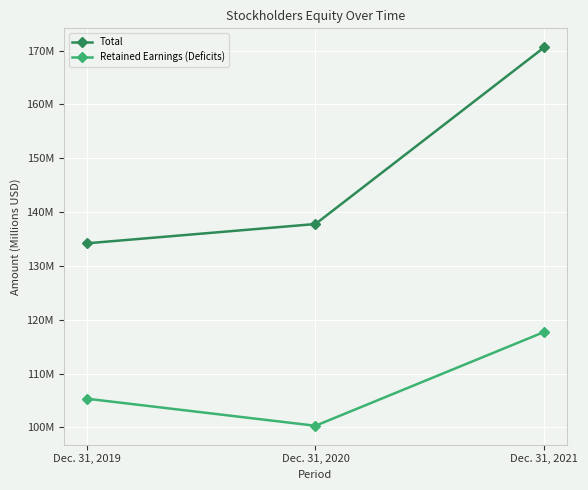

Between Dec. 31, 2019 and Dec. 31, 2020, which series saw the biggest shift?

Retained Earnings (Deficits)